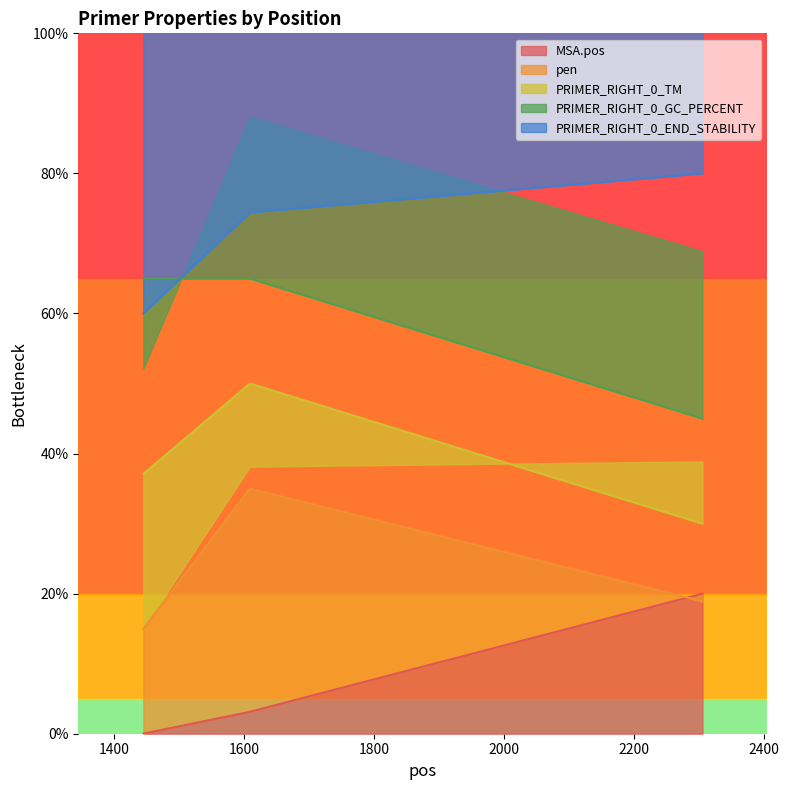

The value of pen at 1609 is 35.0. True or false?

True